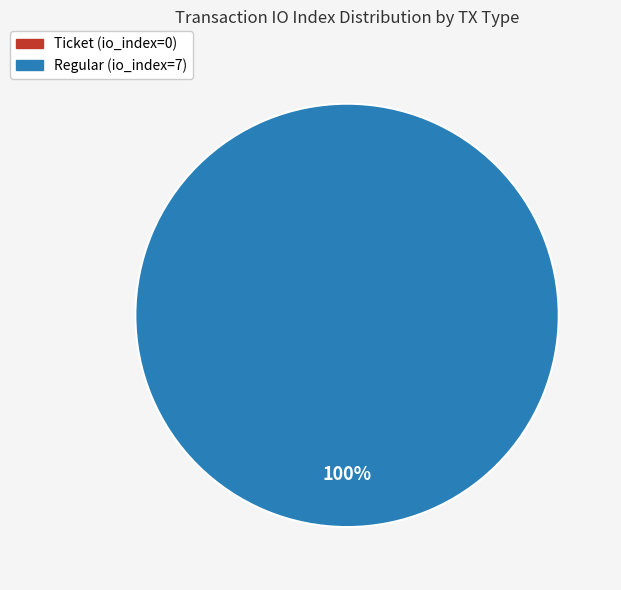

What is the total percentage of Regular (io_index=7) and Ticket (io_index=0)?

100.0%